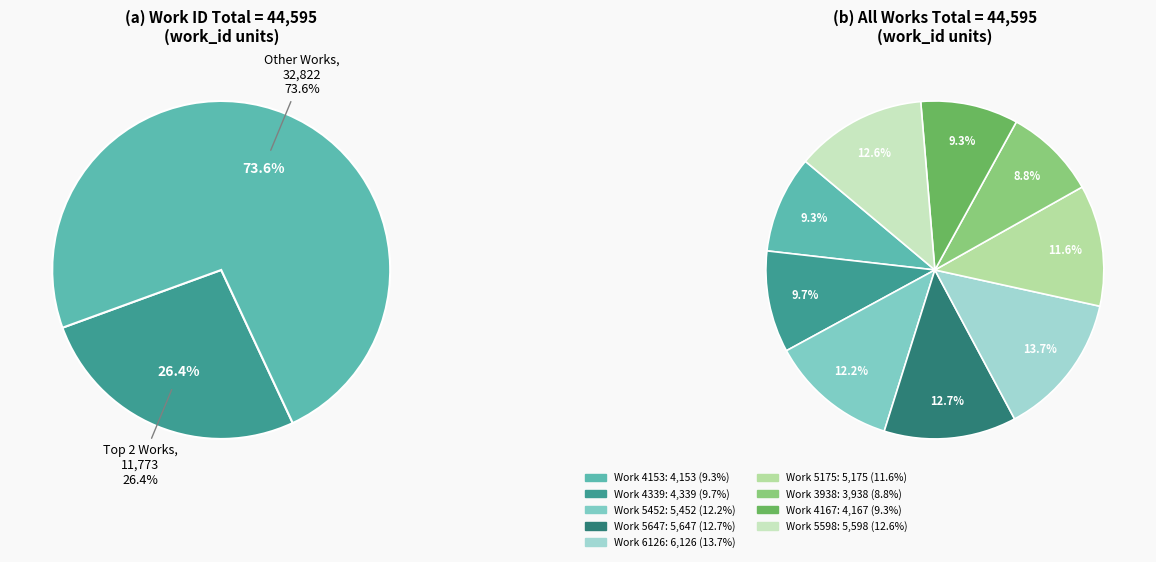

Is it true that Work 5452 is 21% of the pie?

False